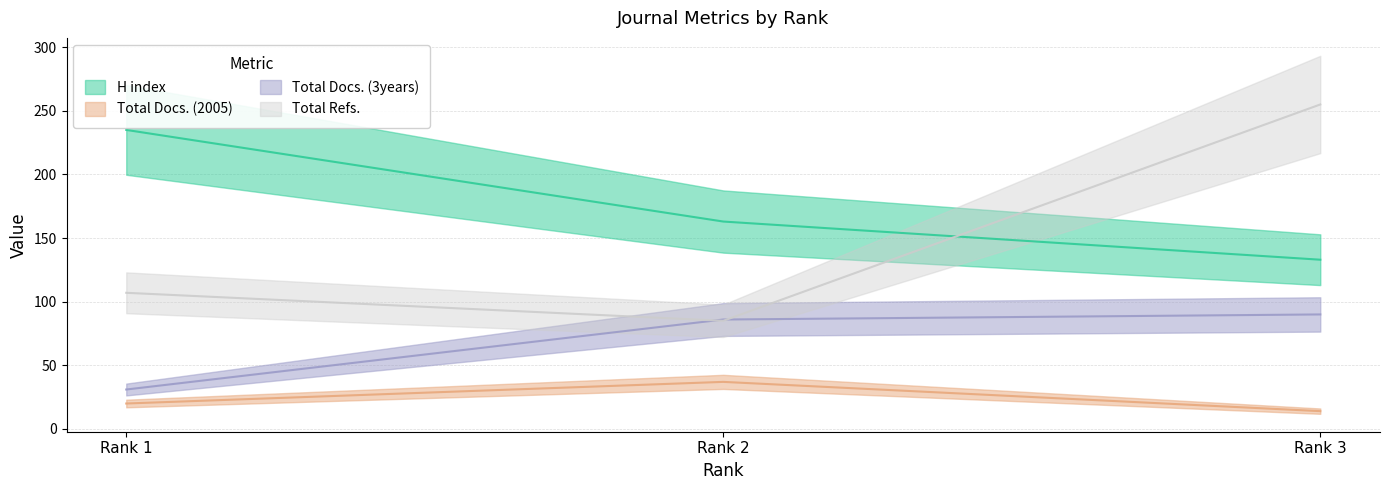

Rank the series by their maximum value, from lowest to highest.

Total Docs. (2005), Total Docs. (3years), H index, Total Refs.